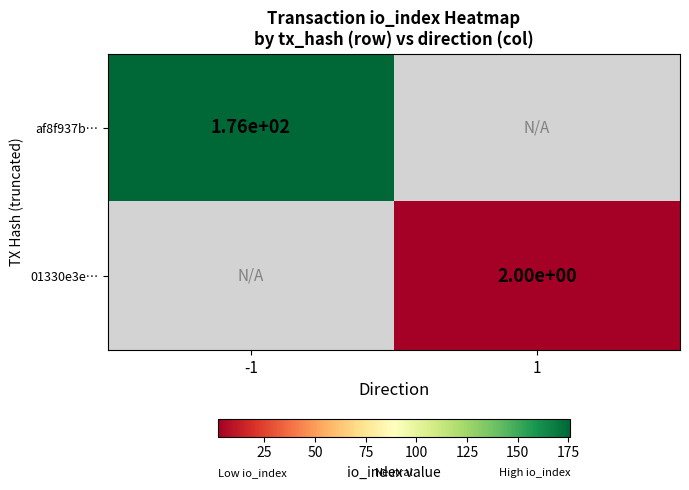

True or false: af8f937b… has a value of 176 at -1.

True